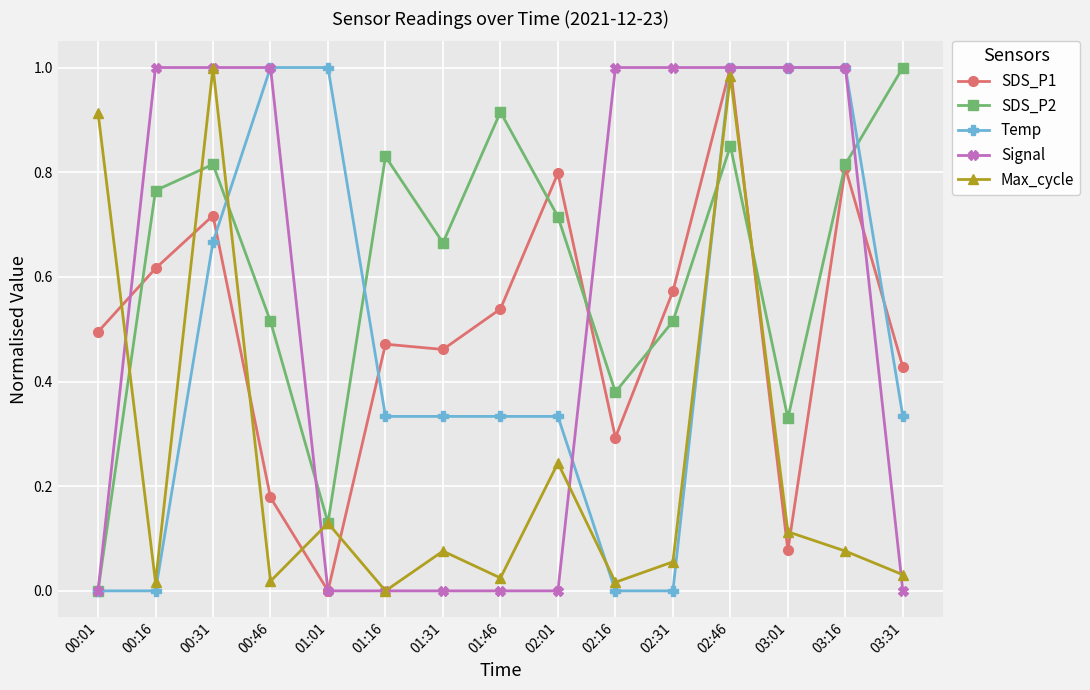

Which series has the largest total across all categories?

SDS_P2